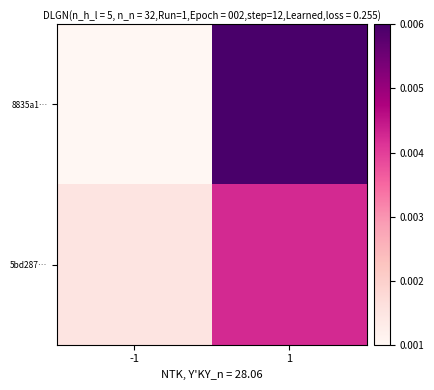

Which label corresponds to the smallest value in the chart?

-1